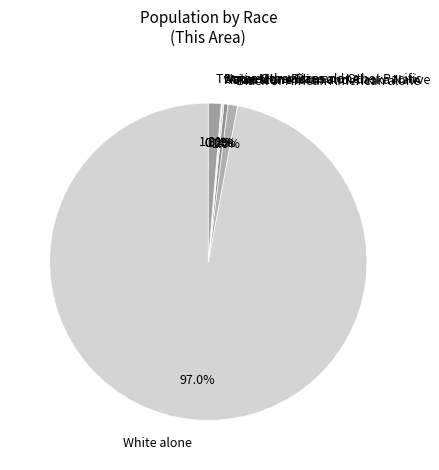

Do Black or African American alone and Two or More Races together represent more than half of the pie?

No